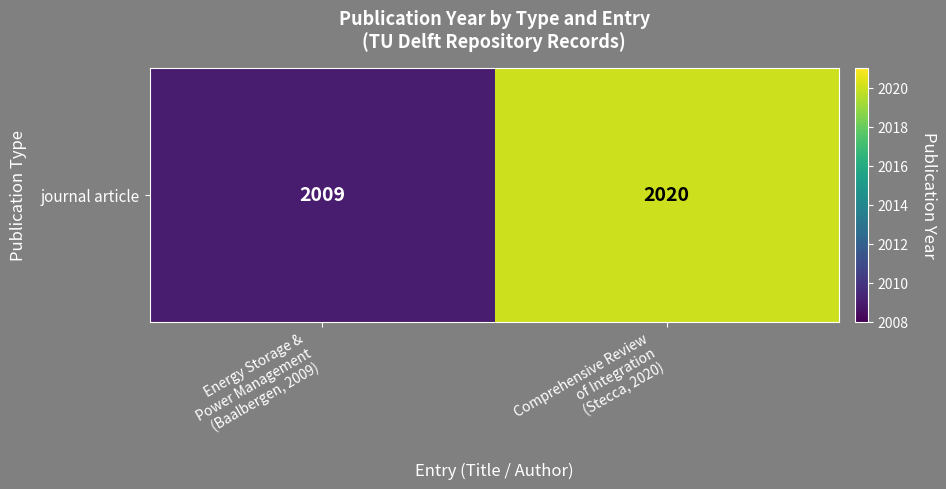

Reading left to right, extract all data points from this chart.

2009	2020